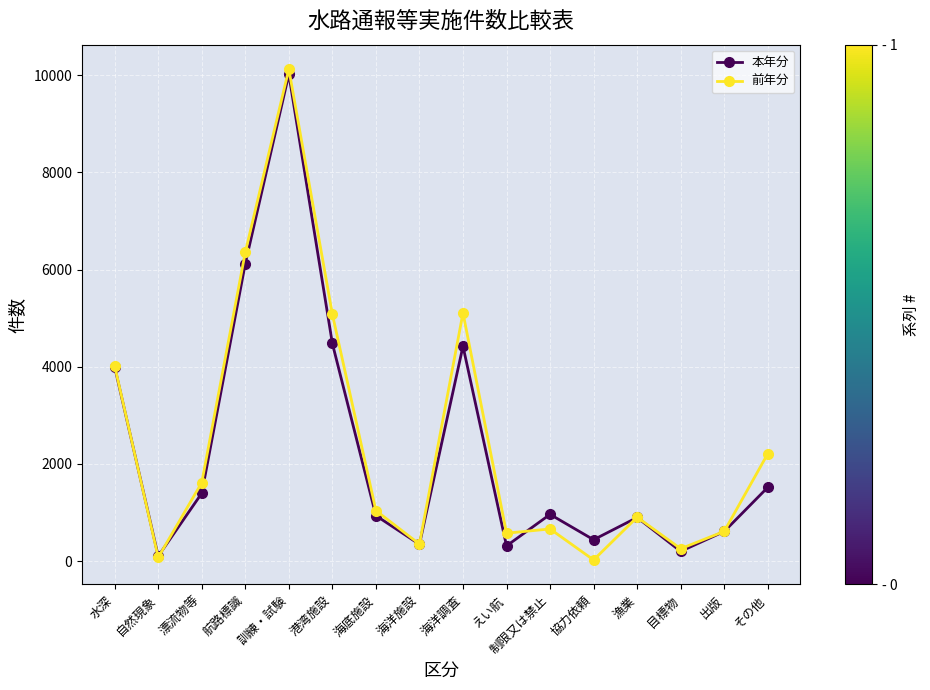

True or false: 前年分 has a value of 836 at その他.

False